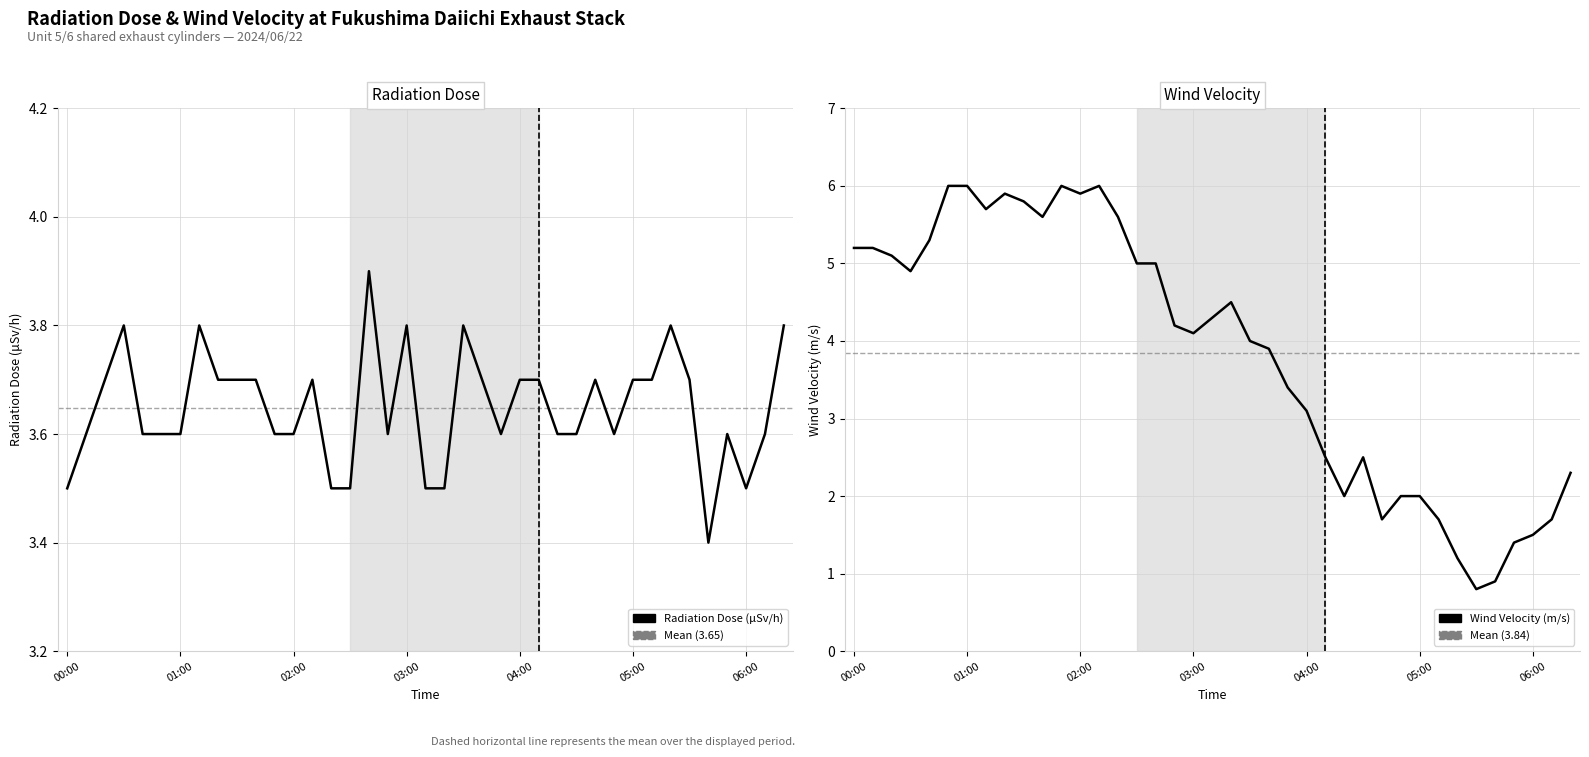

What are all the series names shown in the legend?

Radiation Dose (μSv/h), Wind Velocity (m/s)